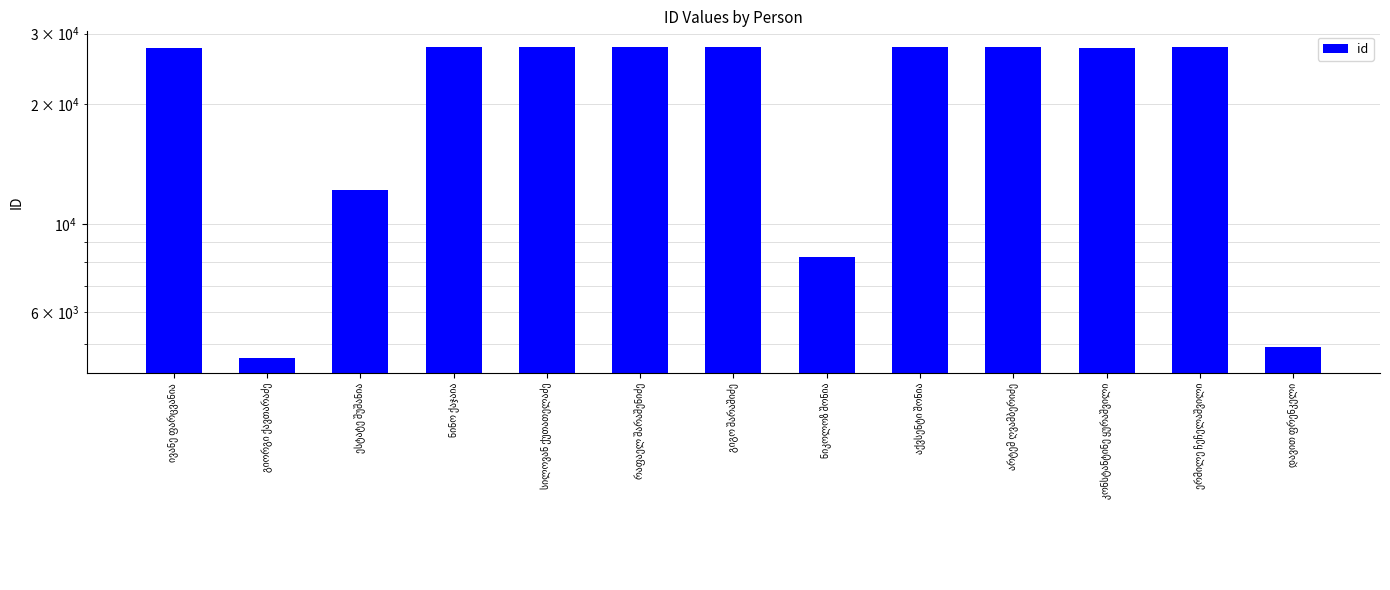

Does the chart contain stacked bars?

No